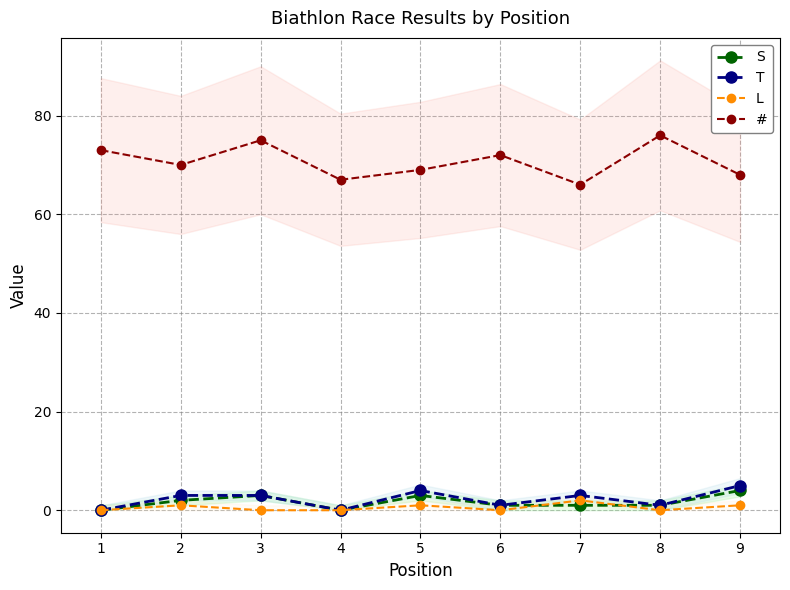

Is it true that S equals 0 at 1?

True